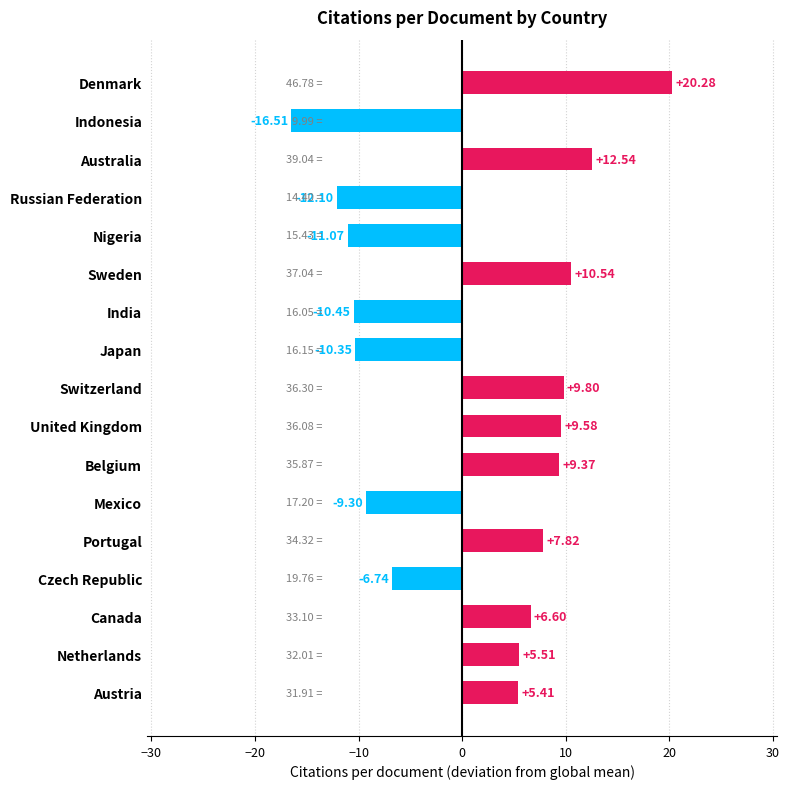

What is the minimum value shown in the chart?

-16.5